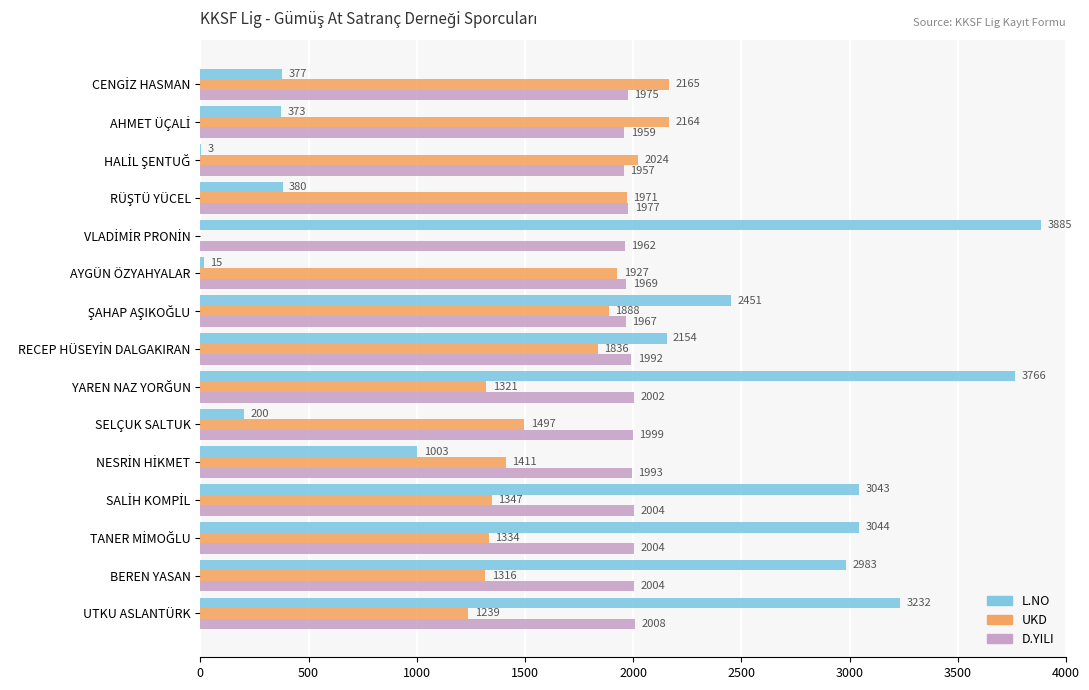

How many series are shown in this chart?

3